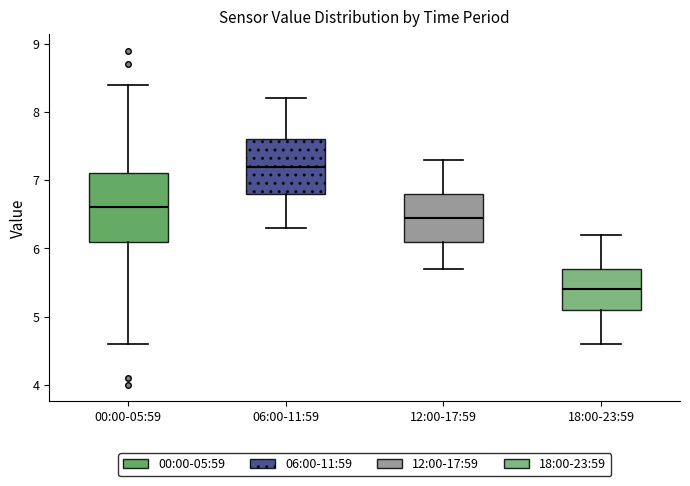

Comparing the boxes themselves (not the whiskers), which one is the tallest?

00:00-05:59